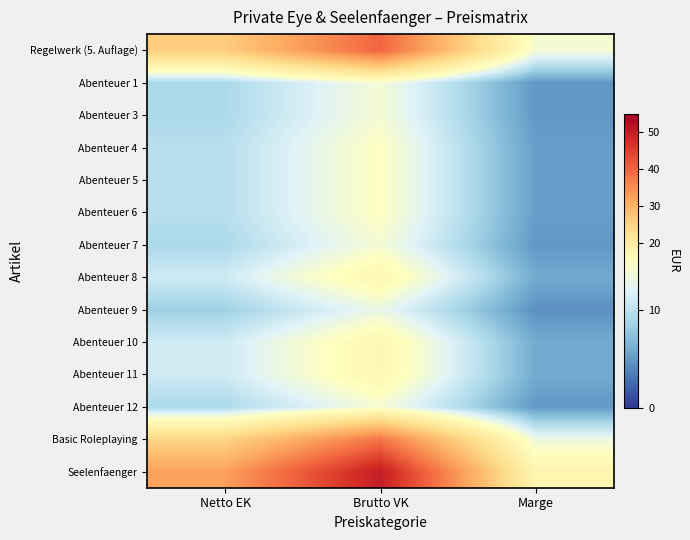

Reading right to left, list all the values displayed in this chart.

Regelwerk (5. Auflage): Marge=14.0	Brutto VK=40.0	Netto EK=26.0
Abenteuer 1: Marge=4.9	Brutto VK=13.9	Netto EK=9.1
Abenteuer 3: Marge=4.9	Brutto VK=13.9	Netto EK=9.1
Abenteuer 4: Marge=5.2	Brutto VK=14.9	Netto EK=9.7
Abenteuer 5: Marge=5.2	Brutto VK=14.9	Netto EK=9.7
Abenteuer 6: Marge=5.2	Brutto VK=14.9	Netto EK=9.7
Abenteuer 7: Marge=4.9	Brutto VK=13.9	Netto EK=9.1
Abenteuer 8: Marge=5.9	Brutto VK=16.9	Netto EK=11.0
Abenteuer 9: Marge=4.5	Brutto VK=12.9	Netto EK=8.4
Abenteuer 10: Marge=5.9	Brutto VK=16.9	Netto EK=11.0
Abenteuer 11: Marge=5.9	Brutto VK=16.9	Netto EK=11.0
Abenteuer 12: Marge=4.9	Brutto VK=13.9	Netto EK=9.1
Basic Roleplaying: Marge=13.3	Brutto VK=37.9	Netto EK=24.6
Seelenfaenger: Marge=17.5	Brutto VK=50.0	Netto EK=32.5